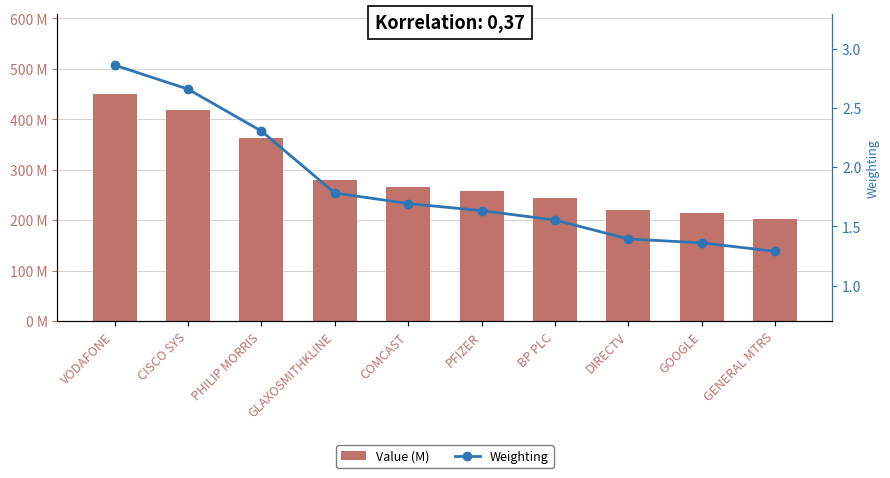

Count the number of categories in the chart.

10